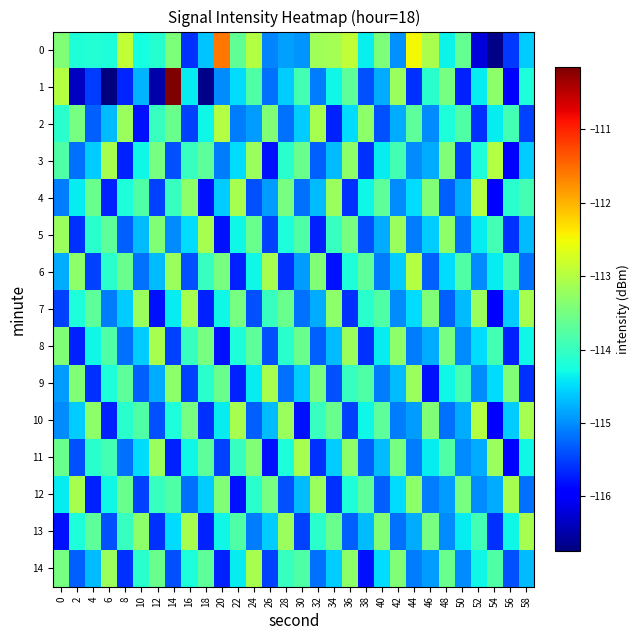

Which has a higher value, 22 or 10?

22